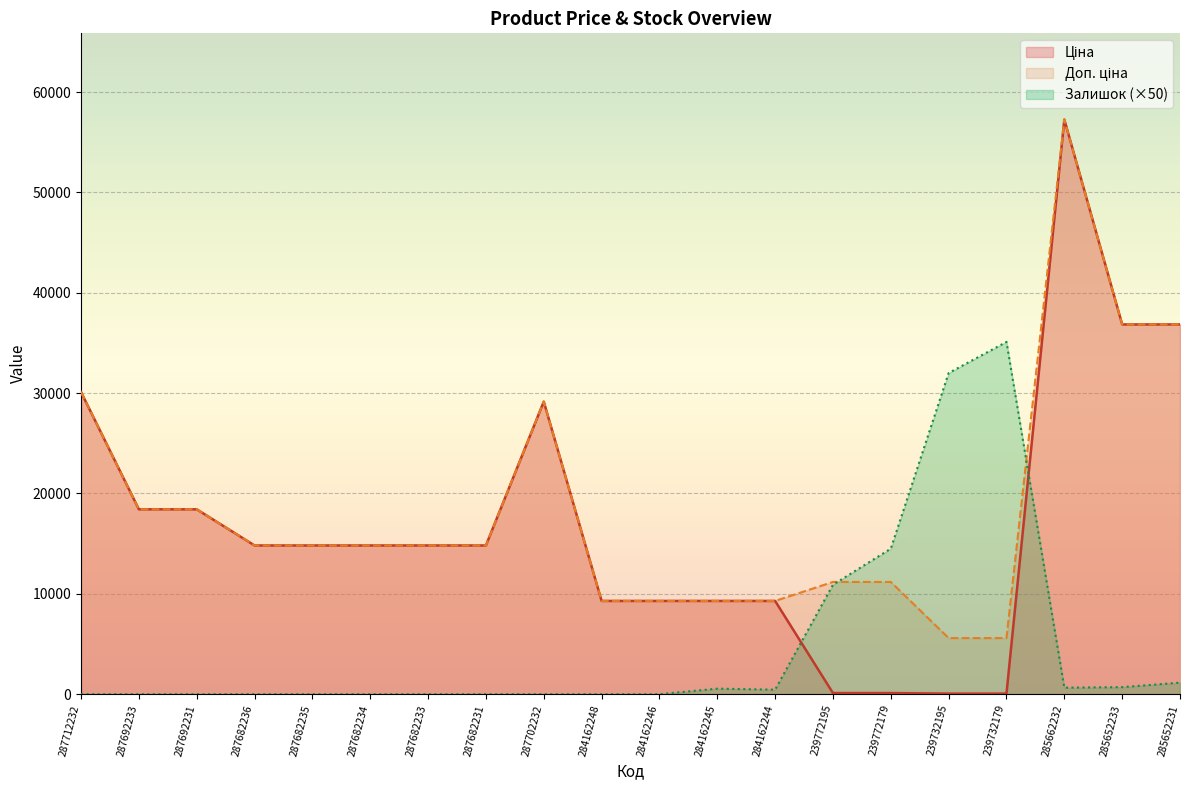

What value does the Доп. ціна series have at 287682236?

14817.6